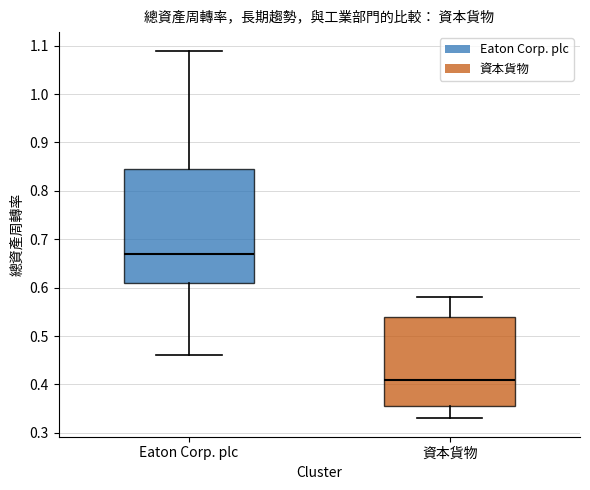

Reading left to right, transcribe this box plot: for each box, give where its median line is, the range the box spans, and where its two whiskers end, as read against the y-axis. The values are not printed on the chart, so give them approximately, as read against the axis.

Eaton Corp. plc: median 0.67, box 0.61 to 0.85, whiskers 0.46 to 1.09
資本貨物: median 0.41, box 0.36 to 0.54, whiskers 0.33 to 0.58